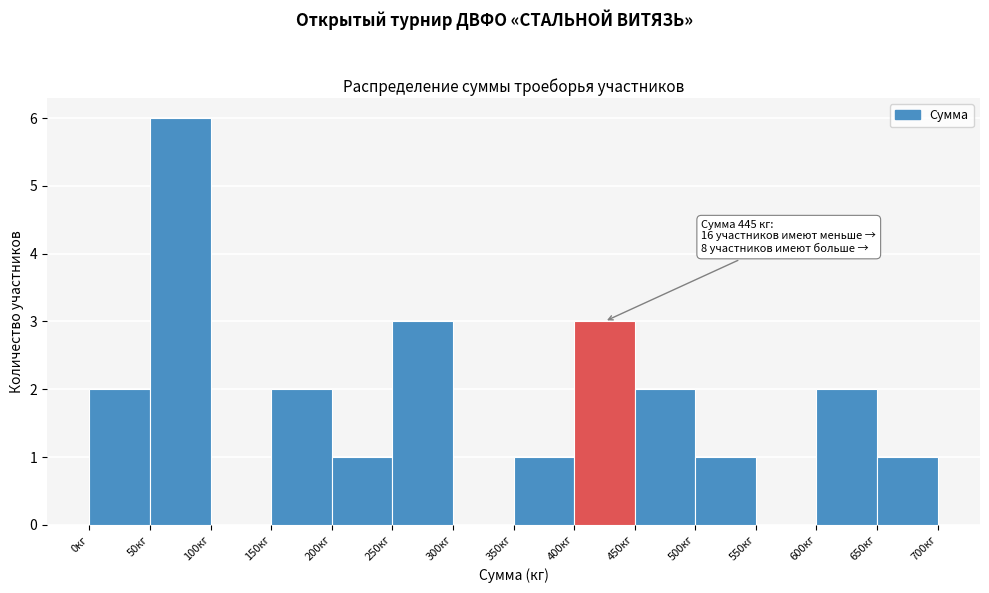

Over which range of the x-axis is the bar tallest?

50 to 100